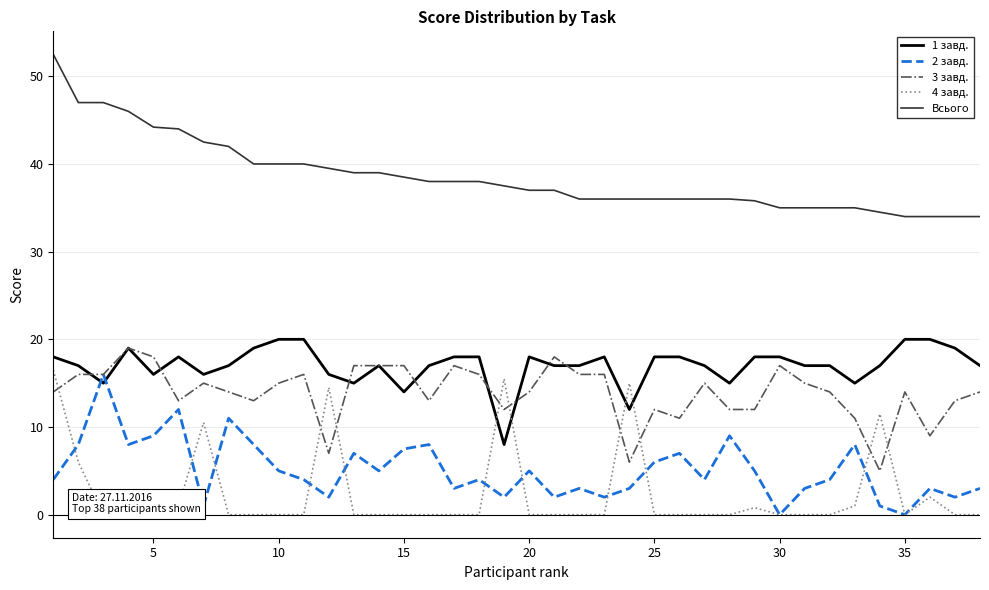

How many distinct data groups are displayed?

5